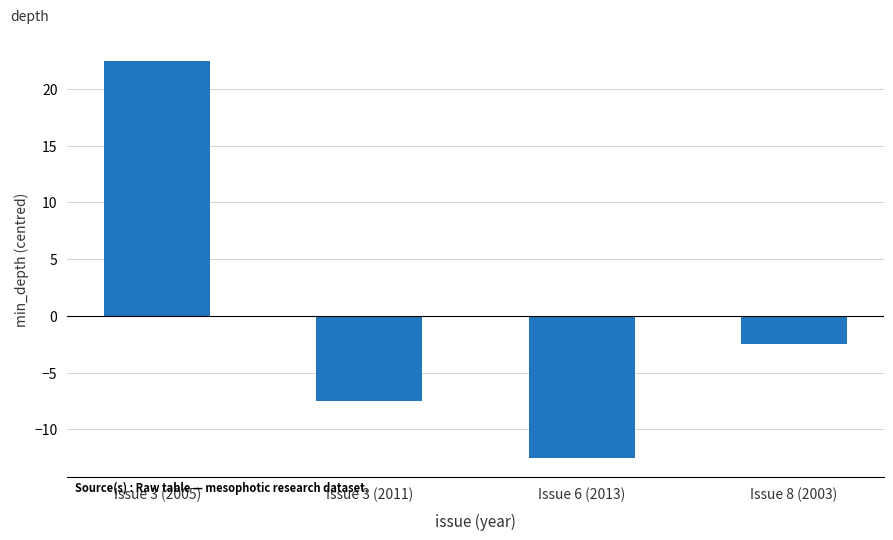

What is the maximum value shown in the chart?

22.5